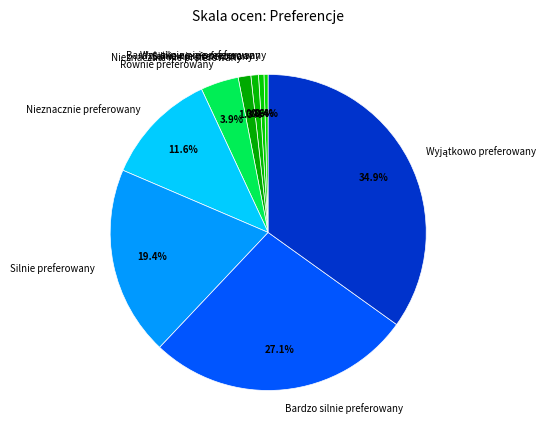

The Bardzo silnie nie preferowany slice represents 14% of the pie. True or false?

False